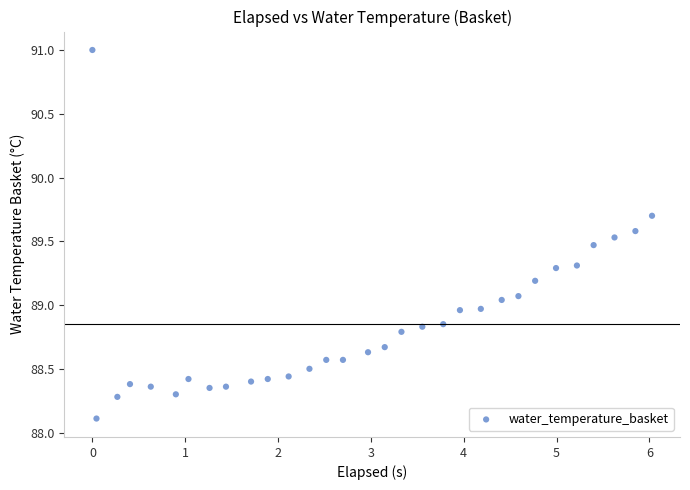

What is the range of Y values (max minus min)?

2.9